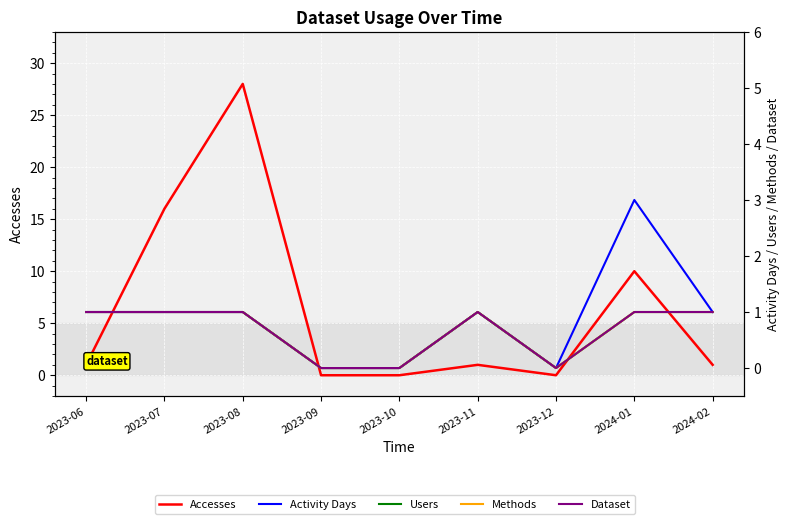

Is the value of Activity Days at 2023-07 greater than the value of Users at 2023-07?

No